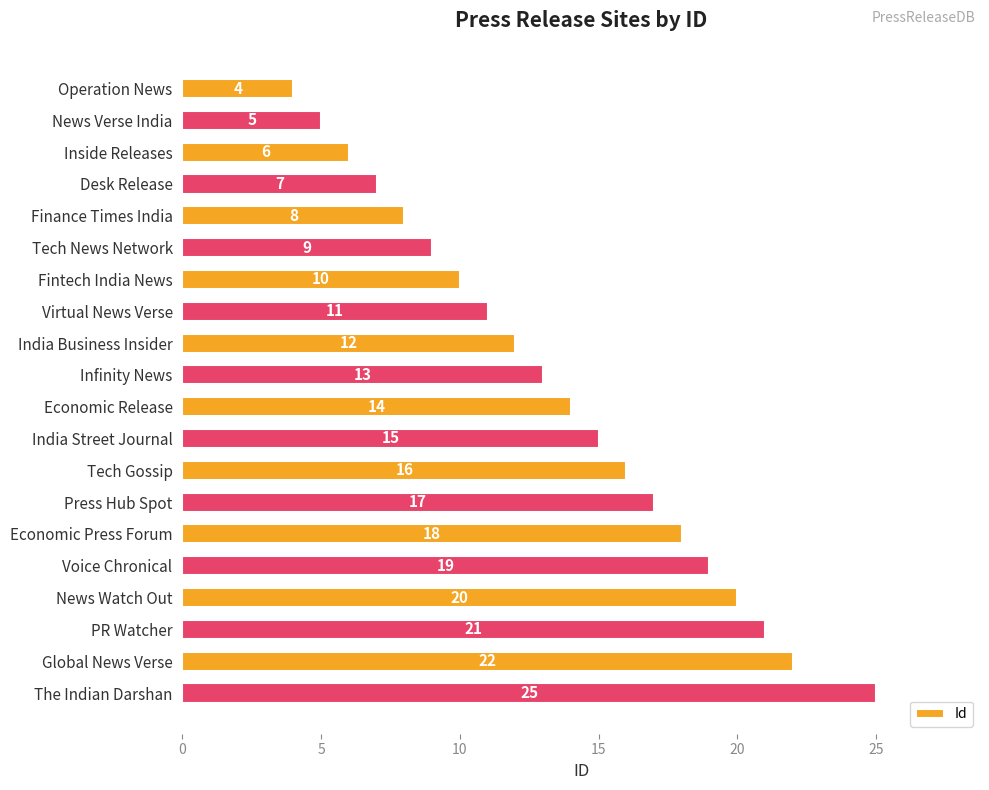

Approximately how many times larger is the value at India Street Journal compared to News Verse India?

3.0